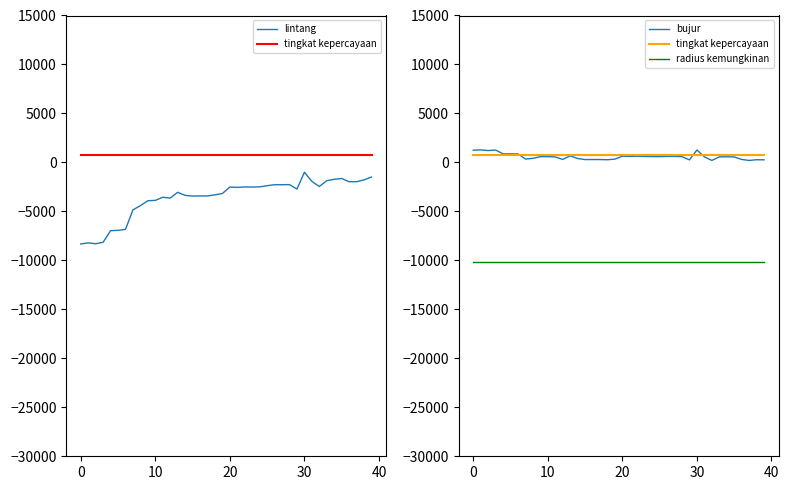

How many data points in lintang are above -2721?

19